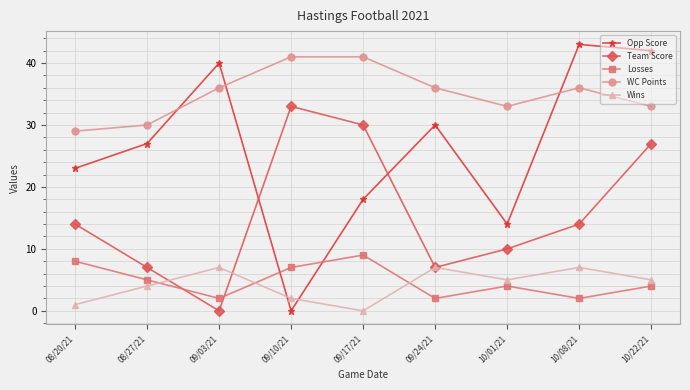

Reading right to left, transcribe all the data shown in this chart.

Opp Score: 10/22/21=42	10/08/21=43	10/01/21=14	09/24/21=30	09/17/21=18	09/10/21=0	09/03/21=40	08/27/21=27	08/20/21=23
Team Score: 10/22/21=27	10/08/21=14	10/01/21=10	09/24/21=7	09/17/21=30	09/10/21=33	09/03/21=0	08/27/21=7	08/20/21=14
Losses: 10/22/21=4	10/08/21=2	10/01/21=4	09/24/21=2	09/17/21=9	09/10/21=7	09/03/21=2	08/27/21=5	08/20/21=8
WC Points: 10/22/21=33	10/08/21=36	10/01/21=33	09/24/21=36	09/17/21=41	09/10/21=41	09/03/21=36	08/27/21=30	08/20/21=29
Wins: 10/22/21=5	10/08/21=7	10/01/21=5	09/24/21=7	09/17/21=0	09/10/21=2	09/03/21=7	08/27/21=4	08/20/21=1